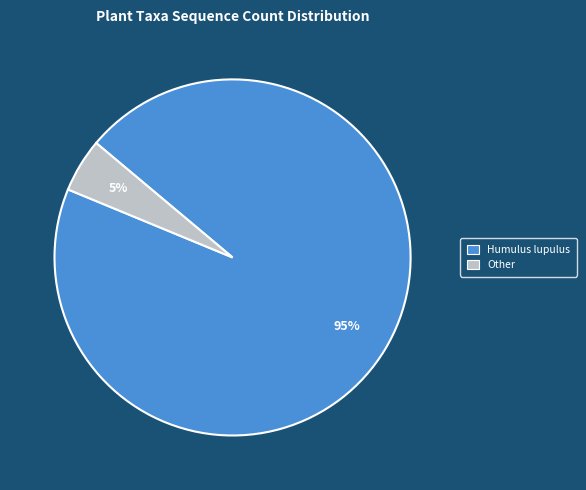

Is there any slice that represents more than half of the pie?

Yes